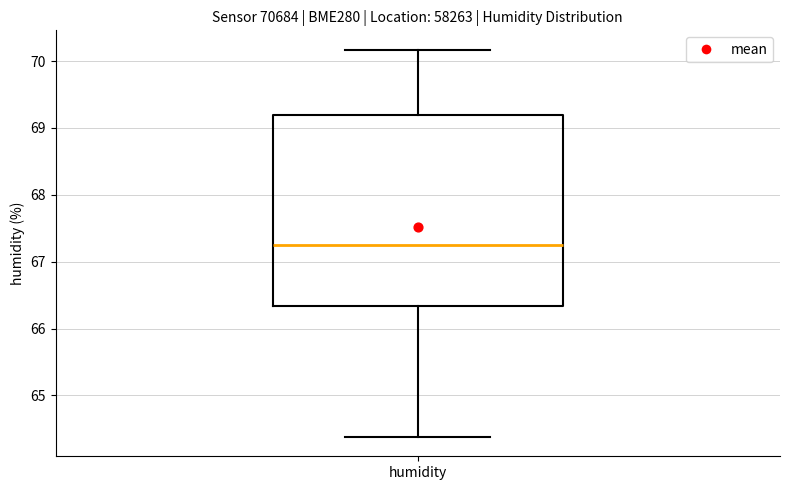

Transcribe this box plot: give where the median line is, the range the box spans, and where the two whiskers end, as read against the y-axis. The values are not printed on the chart, so give them approximately, as read against the axis.

median 67.3, box 66.3 to 69.2, whiskers 64.4 to 70.2